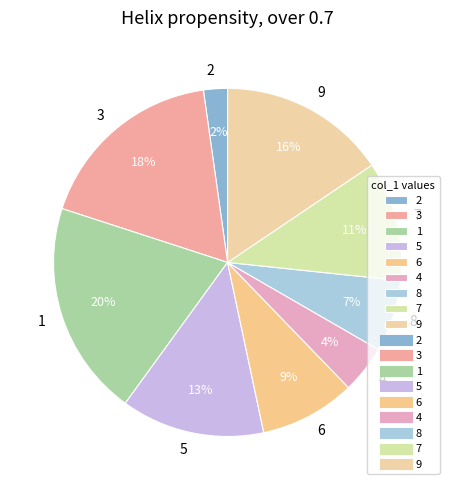

The 7 slice represents 5% of the pie. True or false?

False